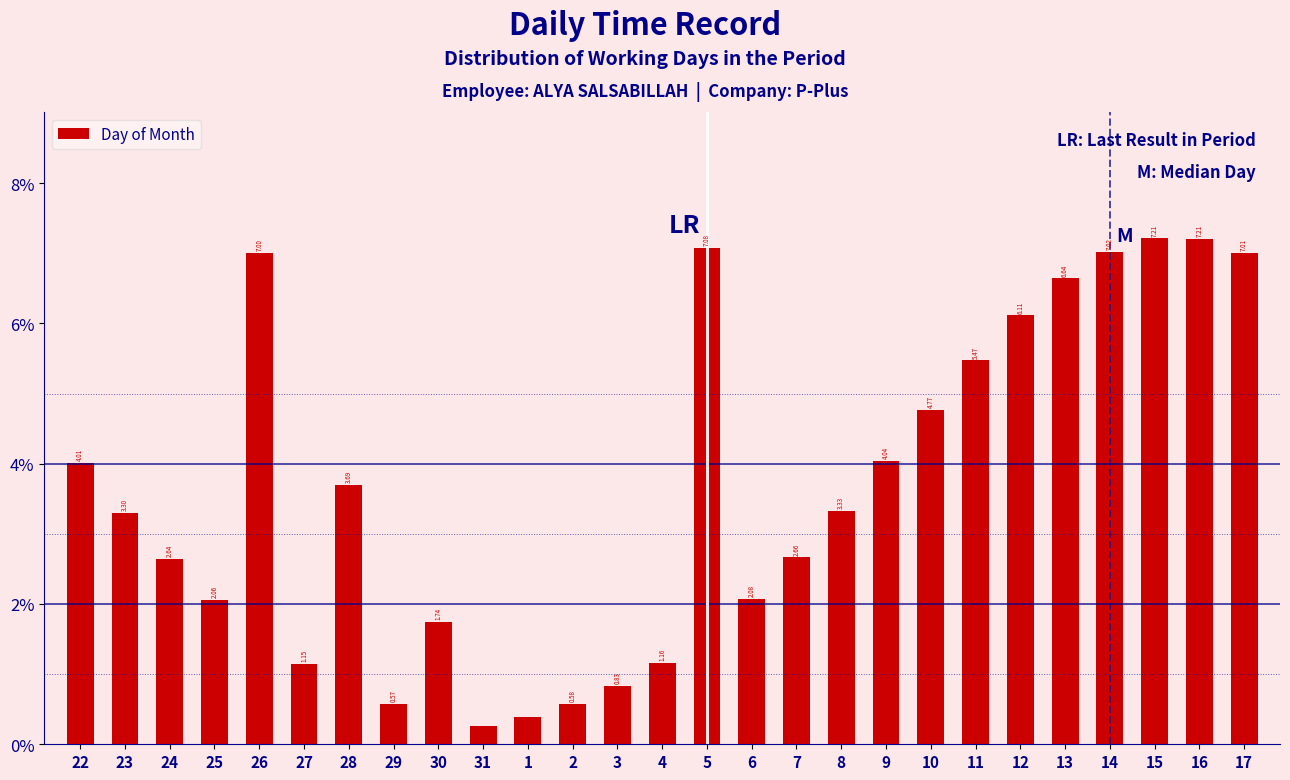

What is the difference between the values at 12 and 31?

5.9